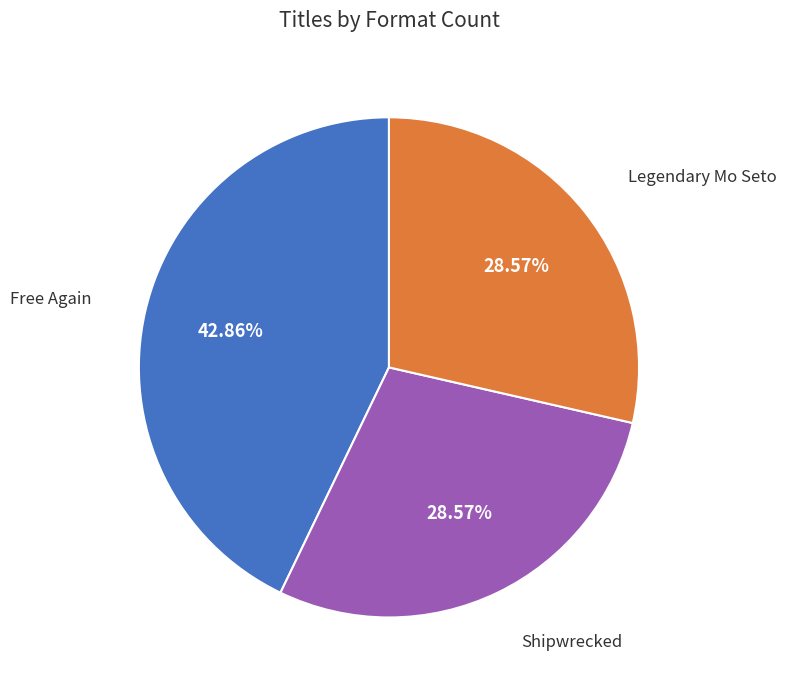

Does any single category account for the majority?

No